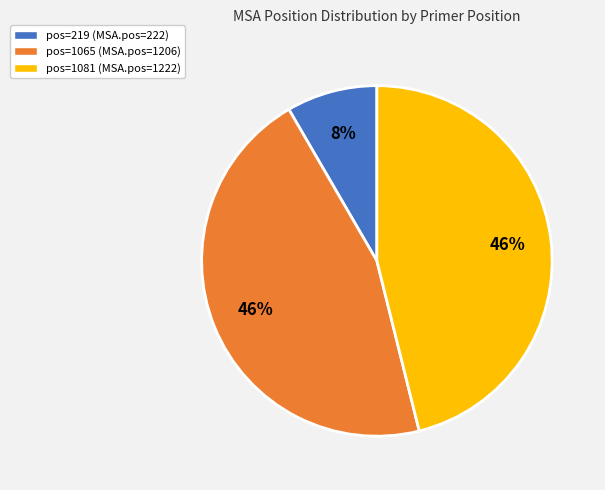

To the nearest percent, what percentage of the pie is pos=1065 (MSA.pos=1206)?

46%